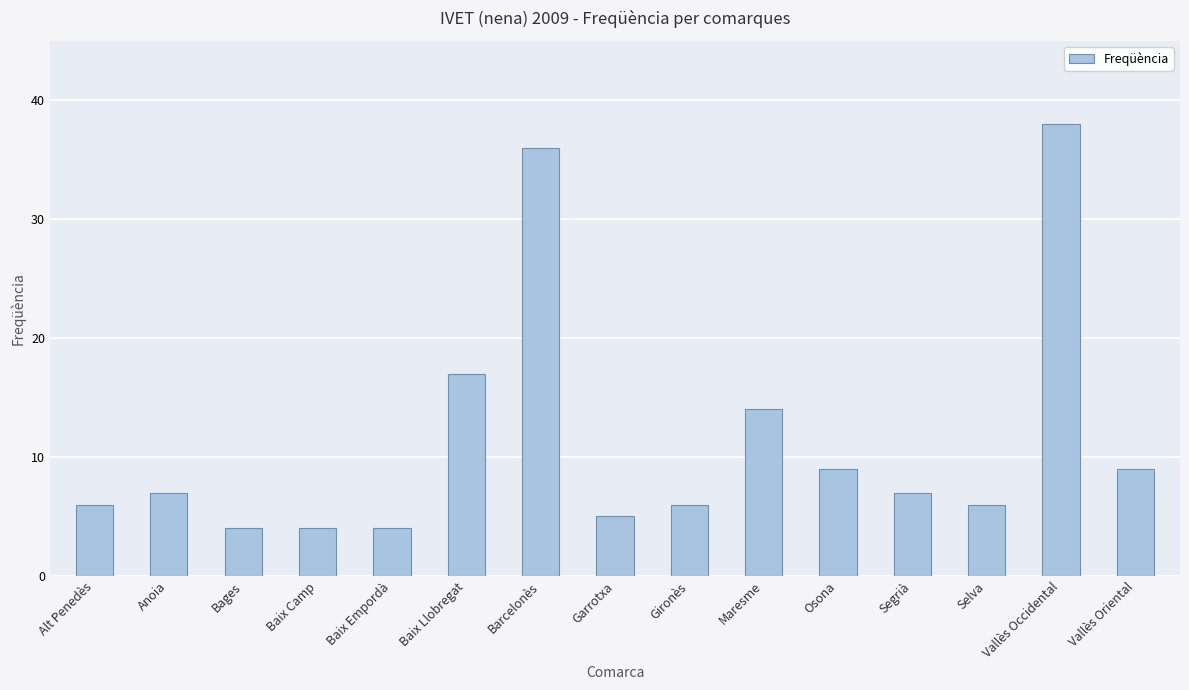

What is the label of the 11th bar from the right?

Baix Empordà